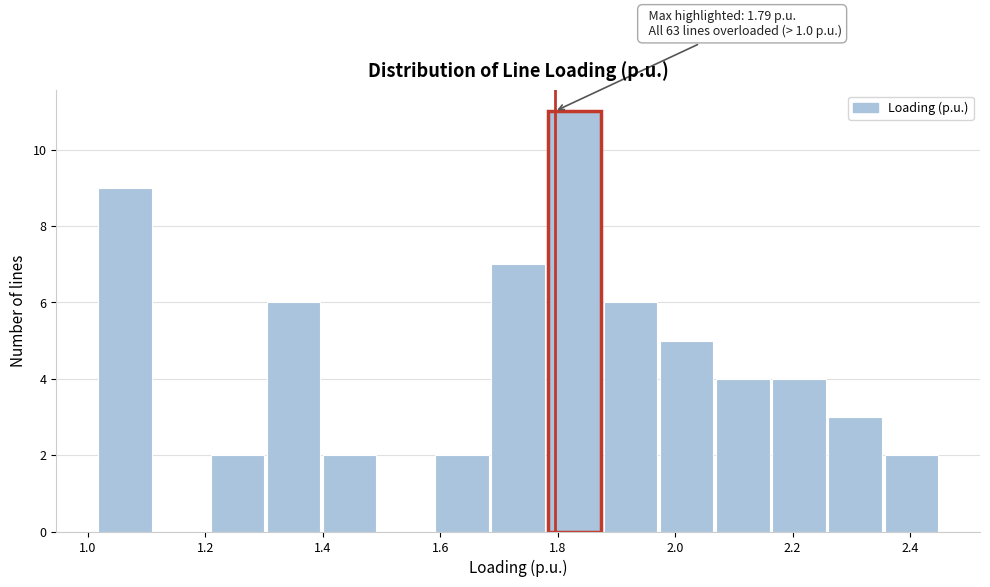

Which range on the x-axis has the tallest bar?

1.78 to 1.88